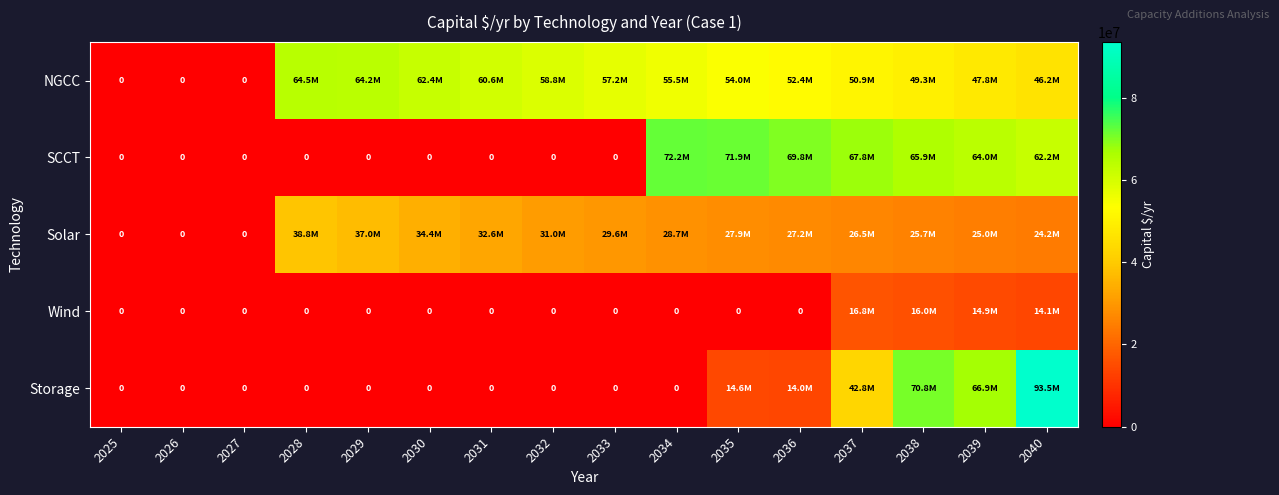

True or false: NGCC has a value of 52418583.5 at 2036.

True